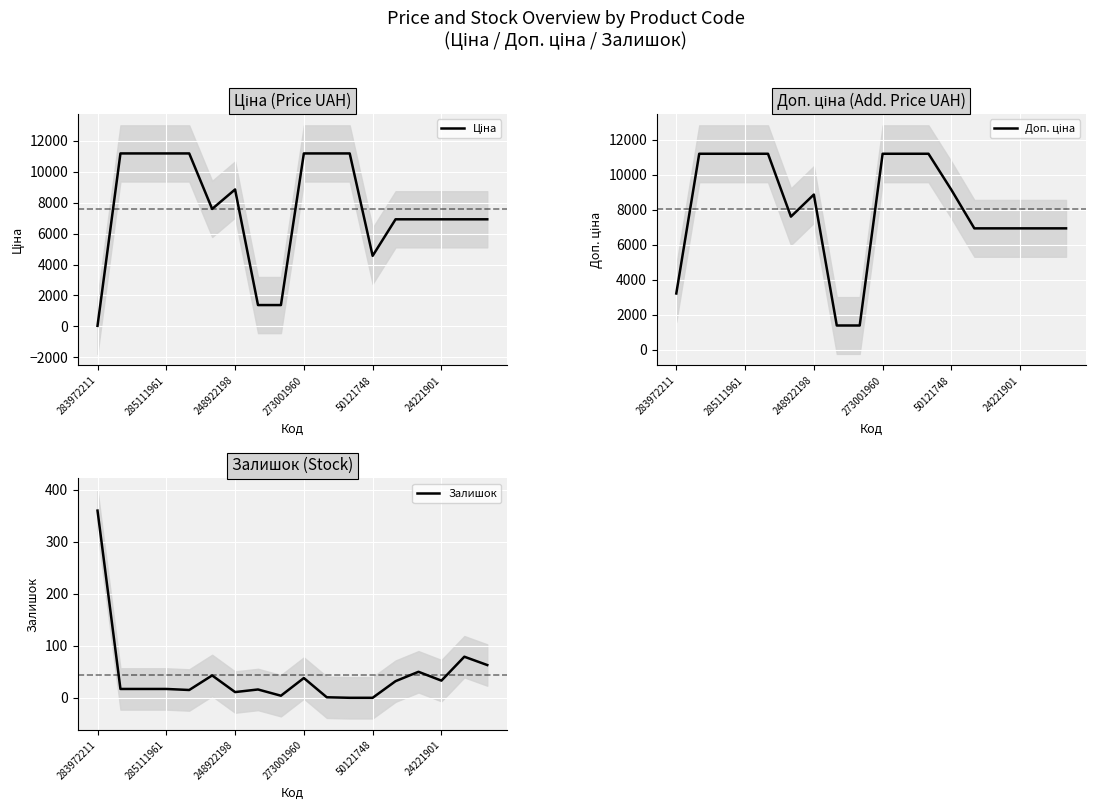

True or false: Доп. ціна and Ціна intersect in this chart.

False